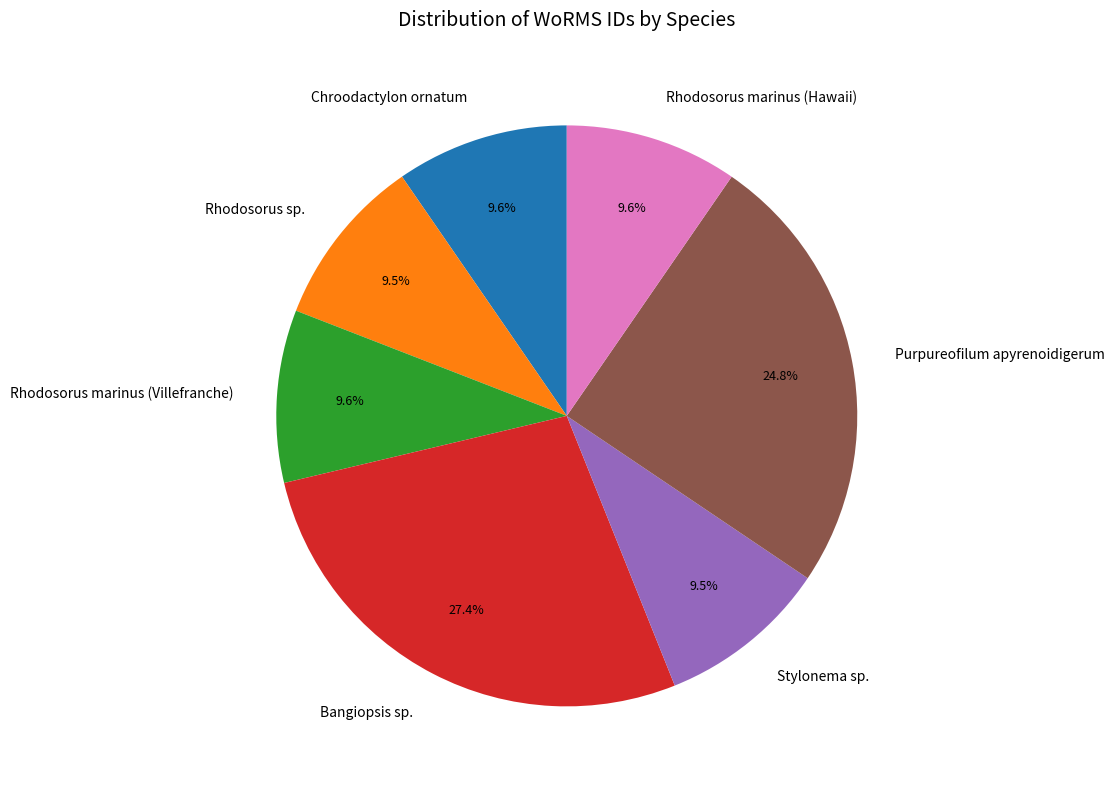

Combined, do Chroodactylon ornatum and Rhodosorus marinus (Hawaii) account for over 50%?

No